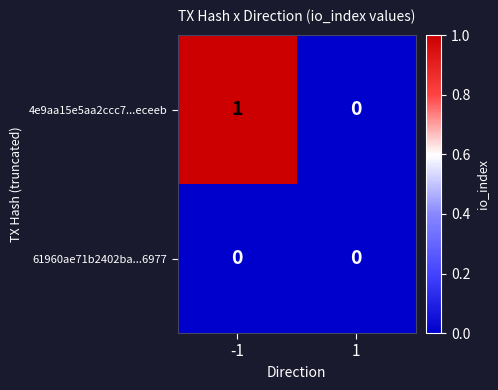

The 4e9aa15e5aa2ccc7...eceeb series shows 0 at -1. True or false?

False